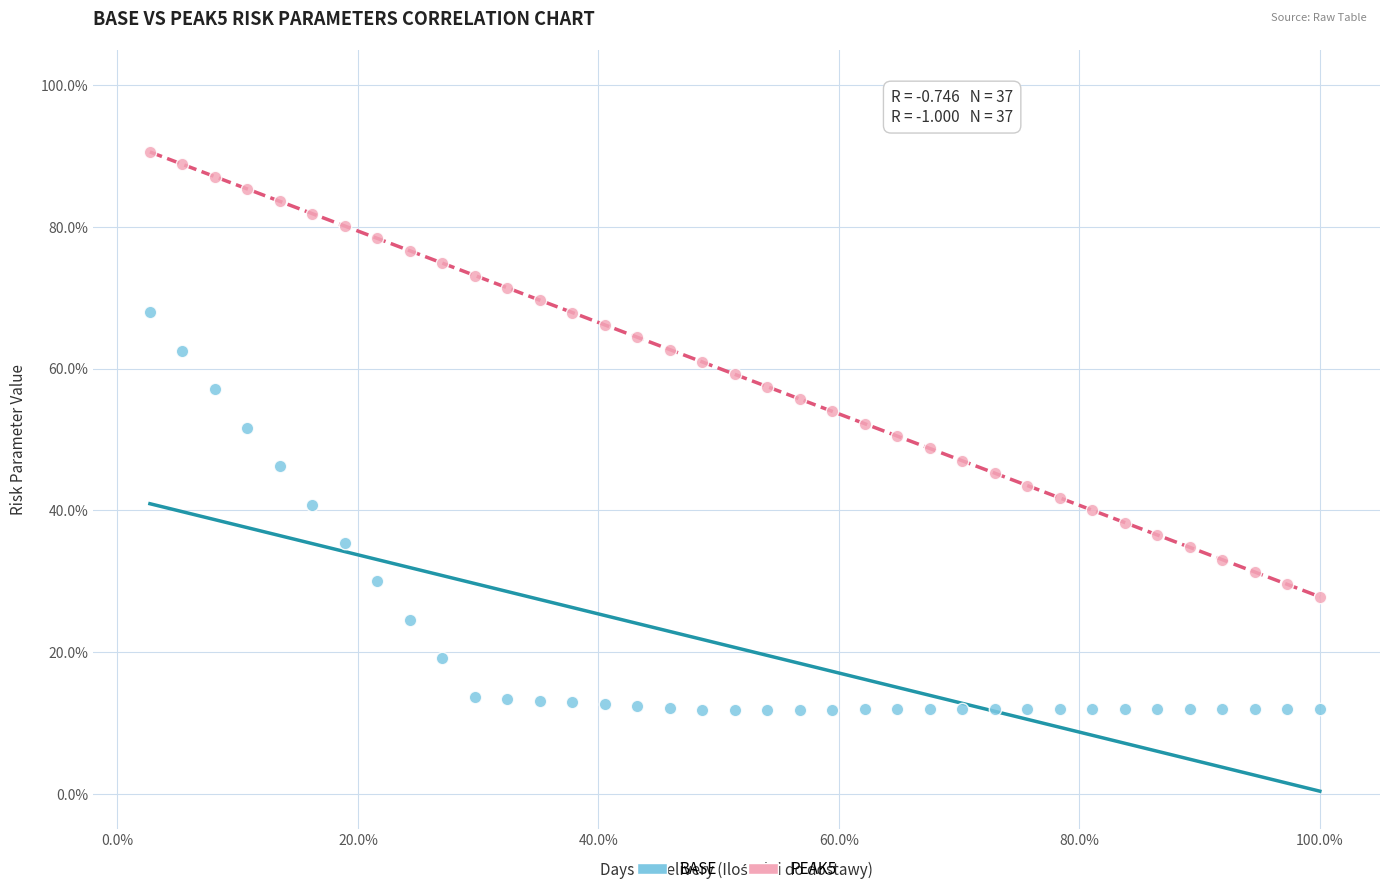

What are all the series names shown in the legend?

BASE, PEAK5